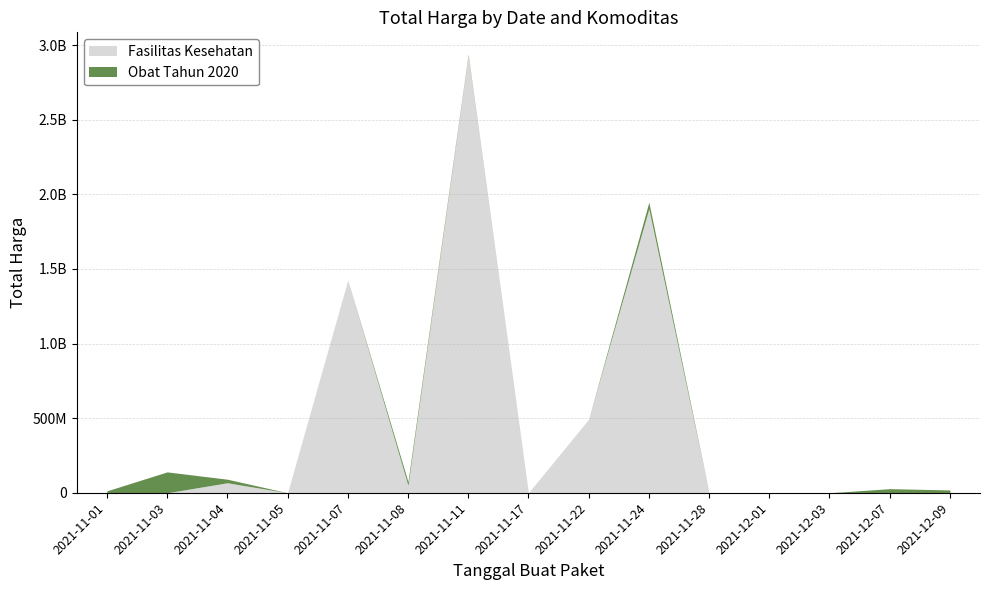

How many lines are shown in the chart?

2